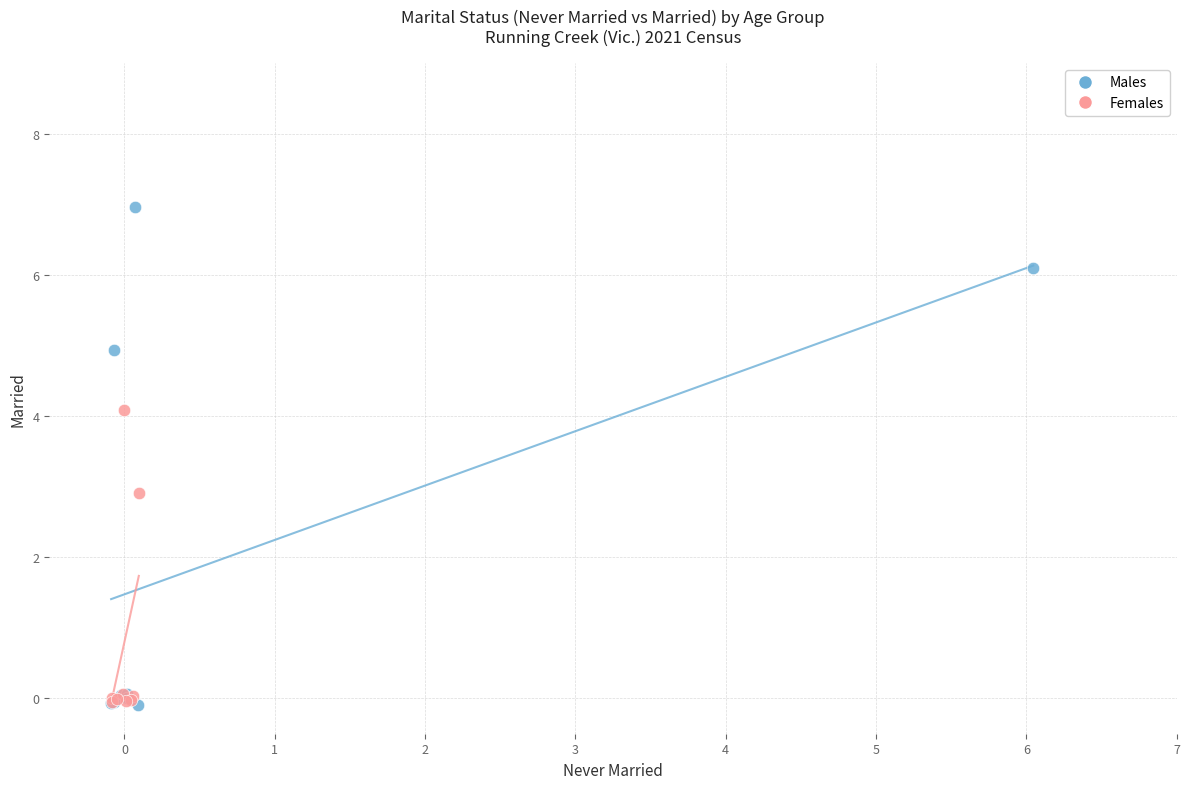

Which series has the largest Y range (max minus min)?

Males